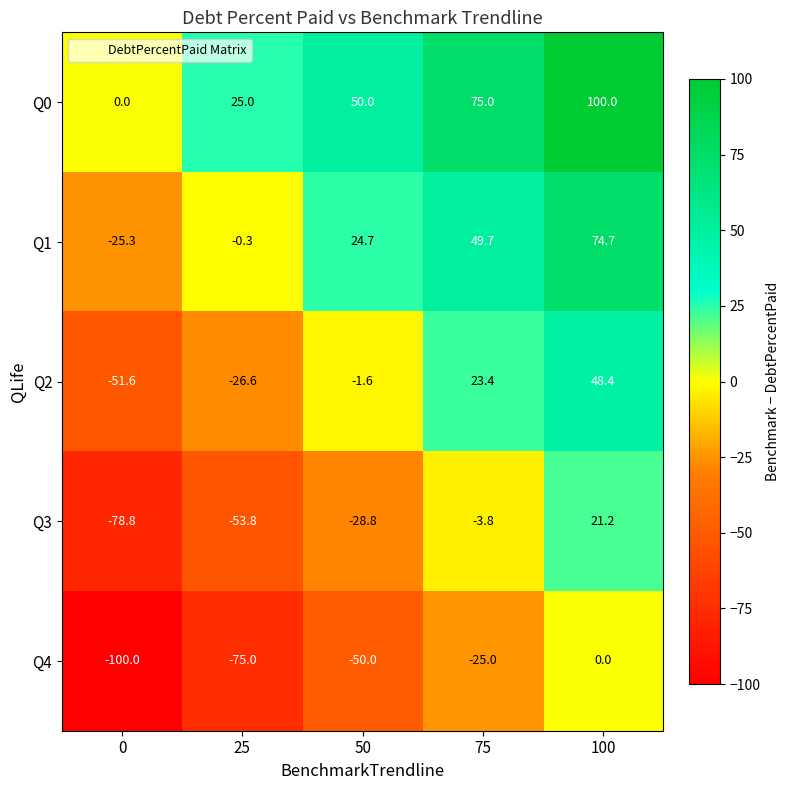

At how many categories does at least one series exceed 55?

2